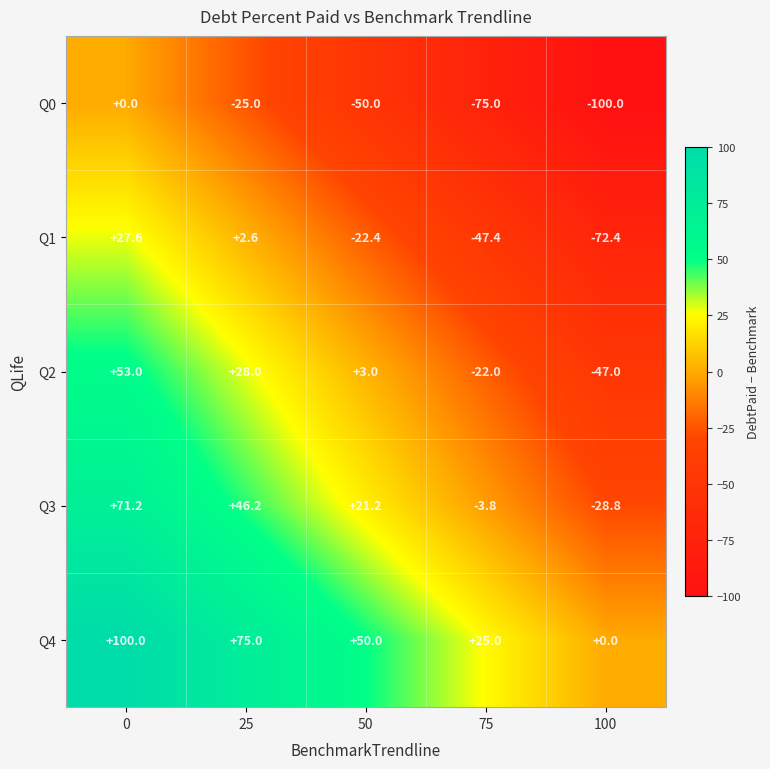

What is the maximum value shown in the chart?

100.0